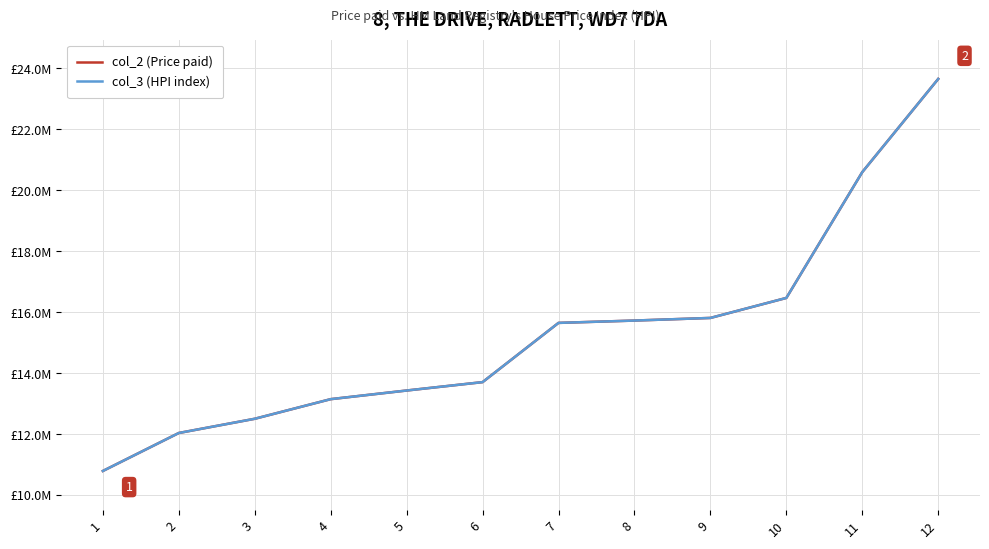

What are all the series names shown in the legend?

col_2 (Price paid), col_3 (HPI index)